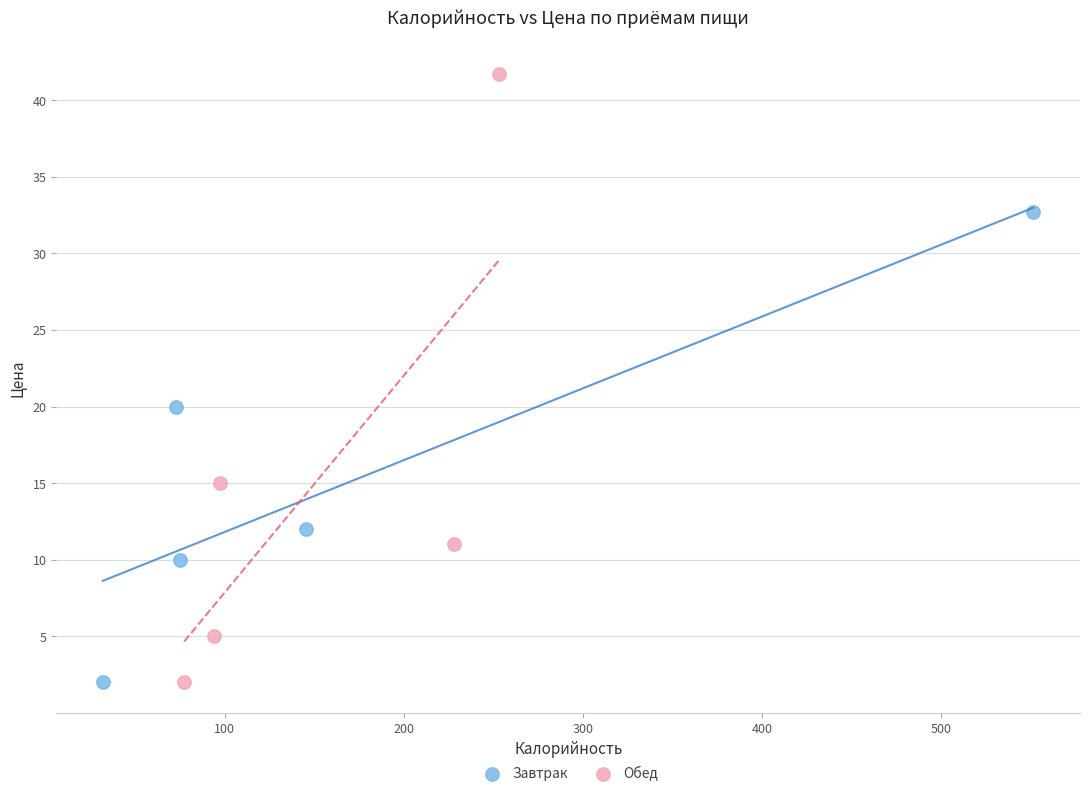

Which series has the largest Y range (max minus min)?

Обед